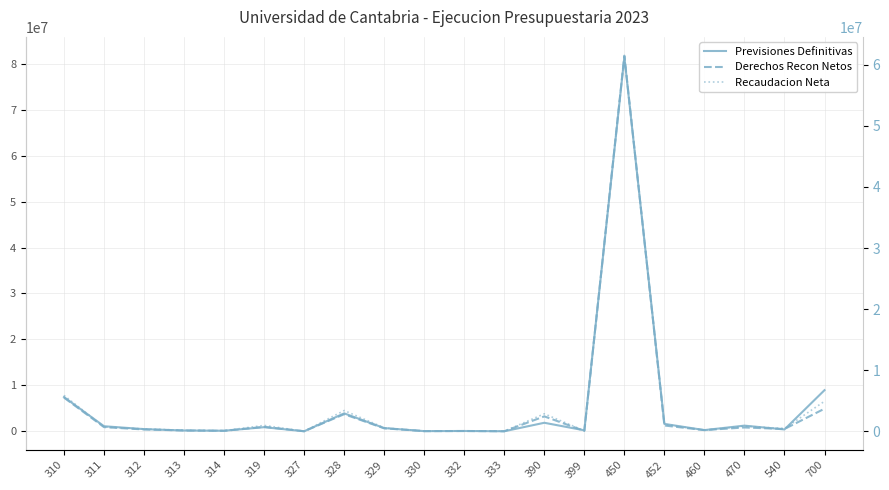

Rank the series at 329 from highest to lowest value.

Previsiones Definitivas, Derechos Recon Netos, Recaudacion Neta